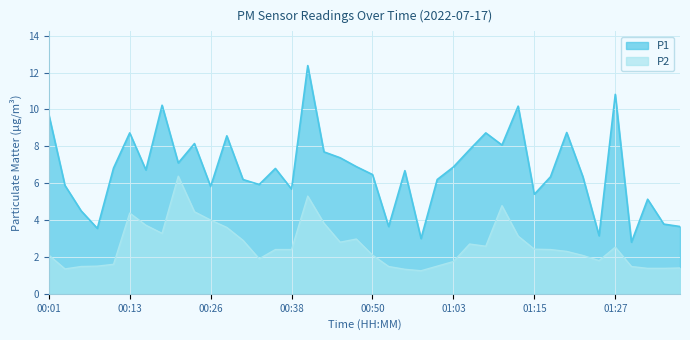

At which category is the sum across all series the highest?

00:40